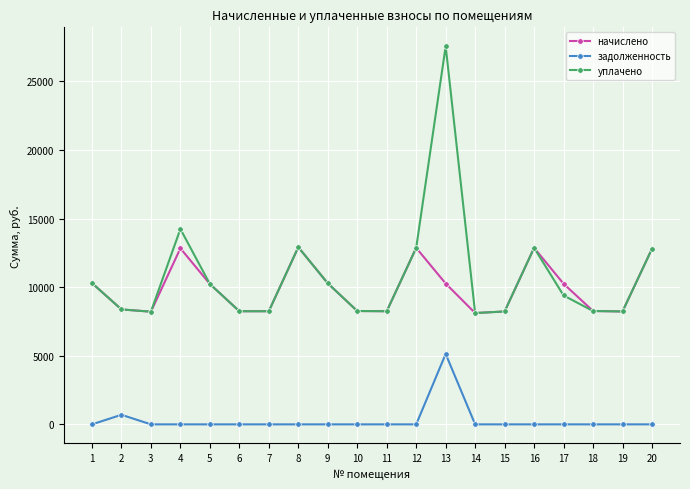

How many lines are shown in the chart?

3